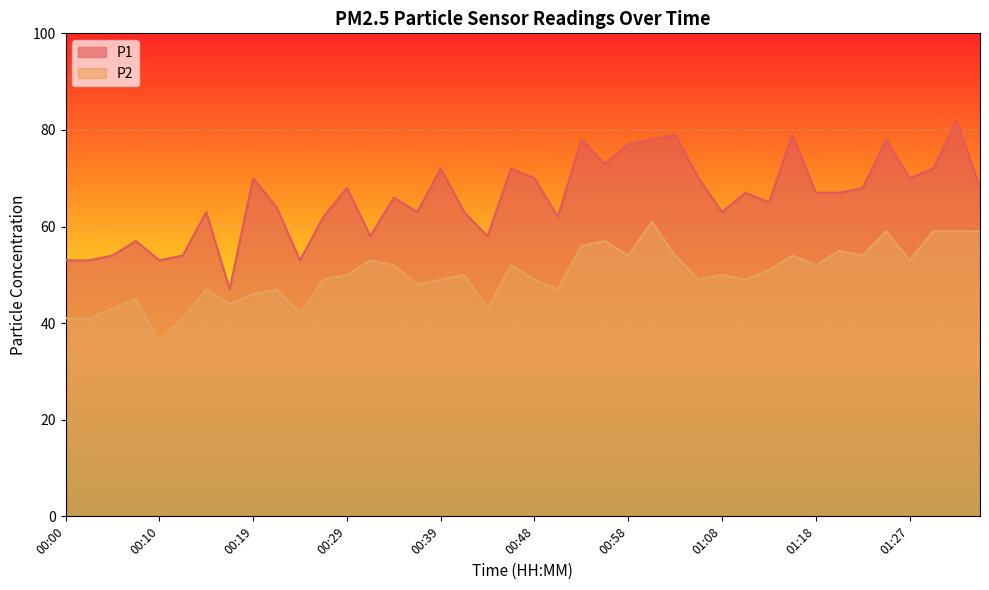

Where does the P1 series first go above 67?

00:19